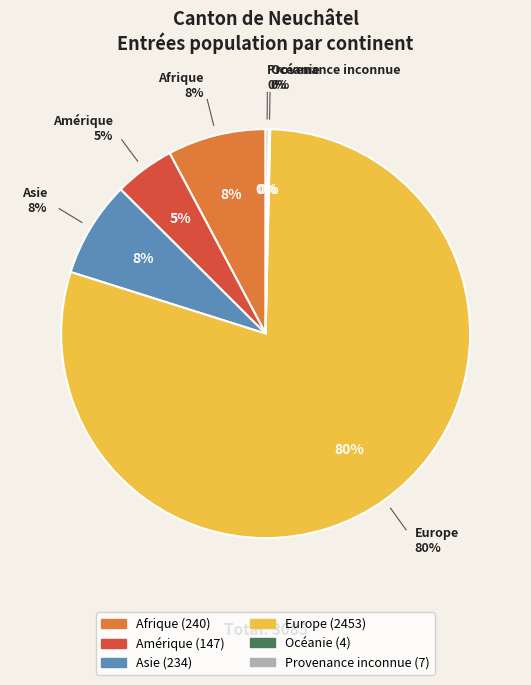

What is the largest slice in the pie chart?

Europe